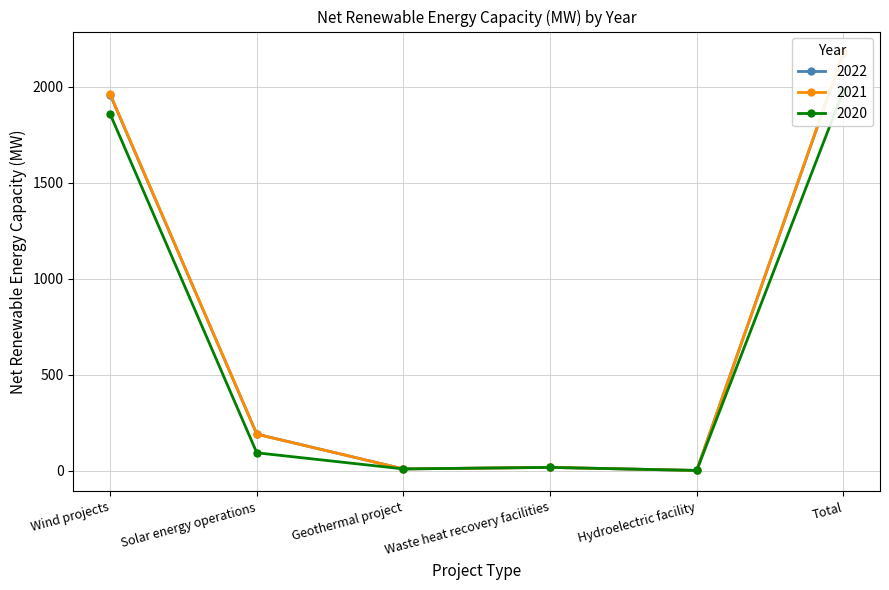

At which category is the sum across all series the highest?

Total